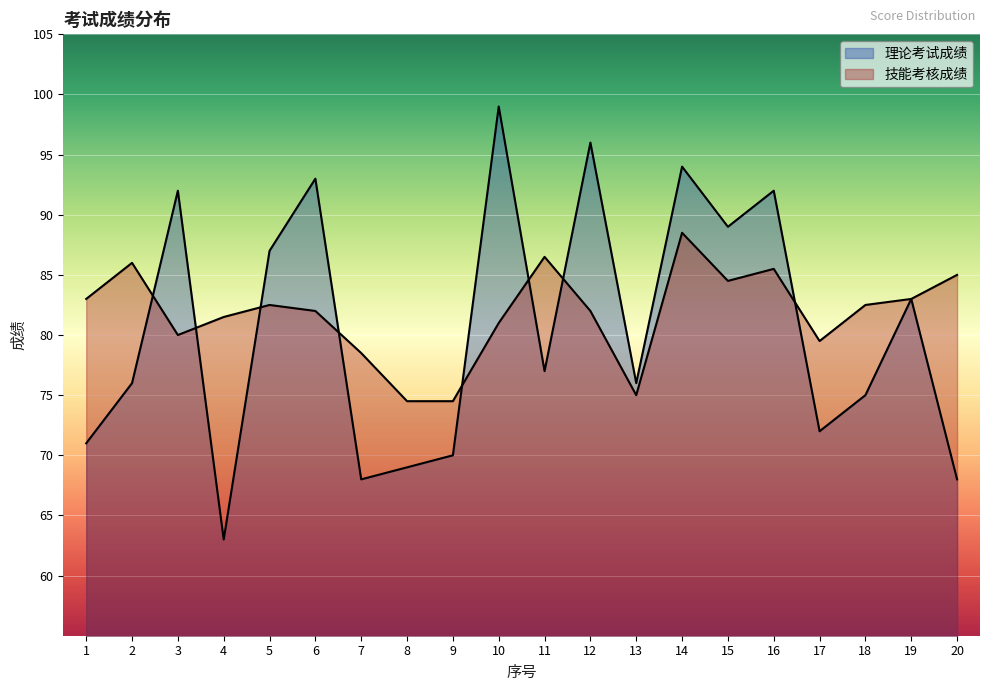

How many interior local peaks does the 理论考试成绩 series have?

7